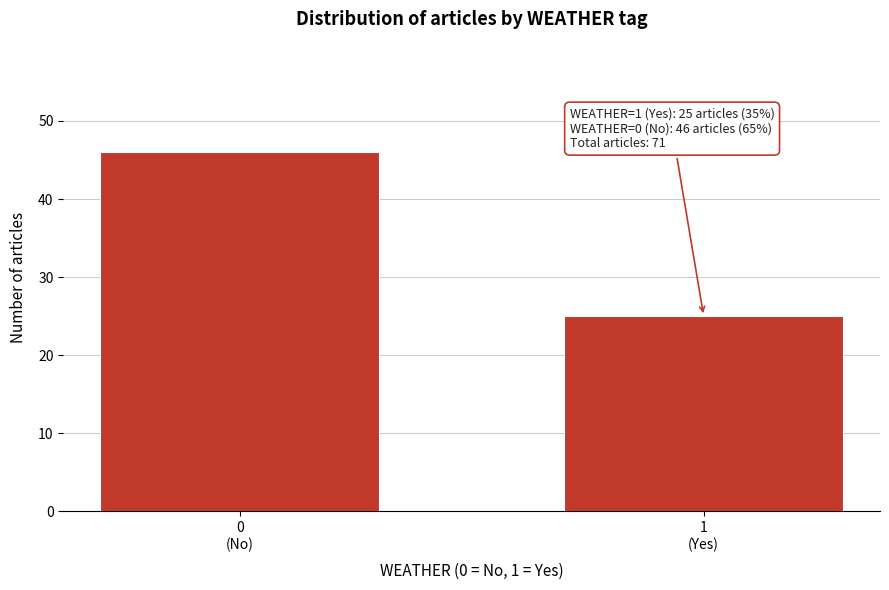

Reading right to left, list all the values displayed in this chart.

25	46